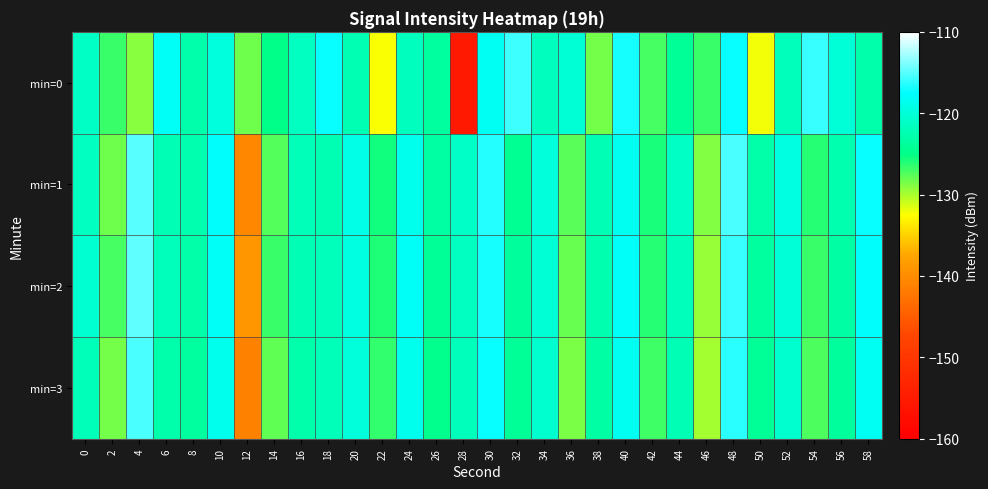

List the series in order of their peak value, highest first.

min=2, min=1, min=3, min=0